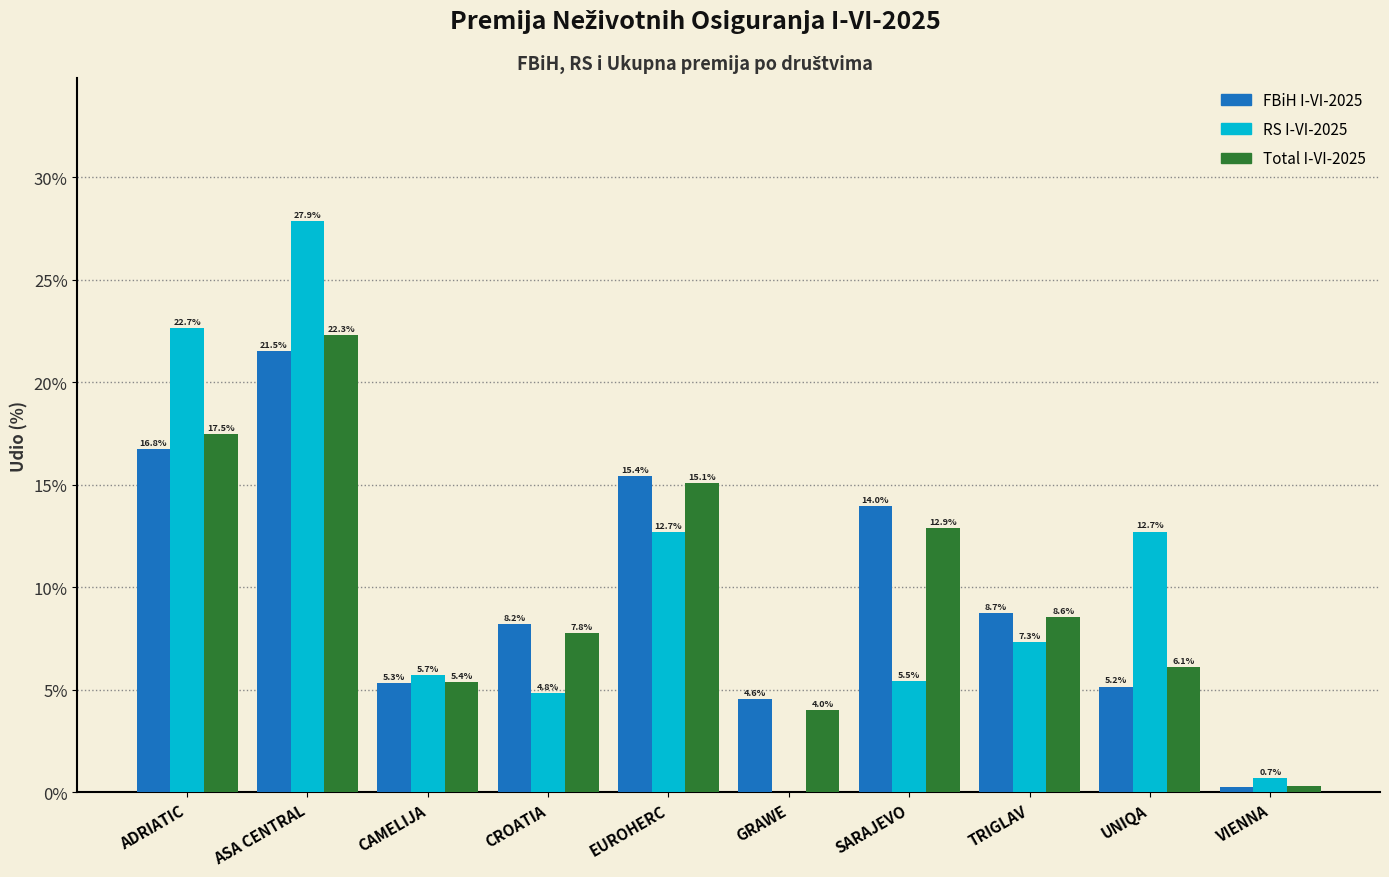

True or false: FBiH I-VI-2025 has a value of 15.4 at EUROHERC.

True